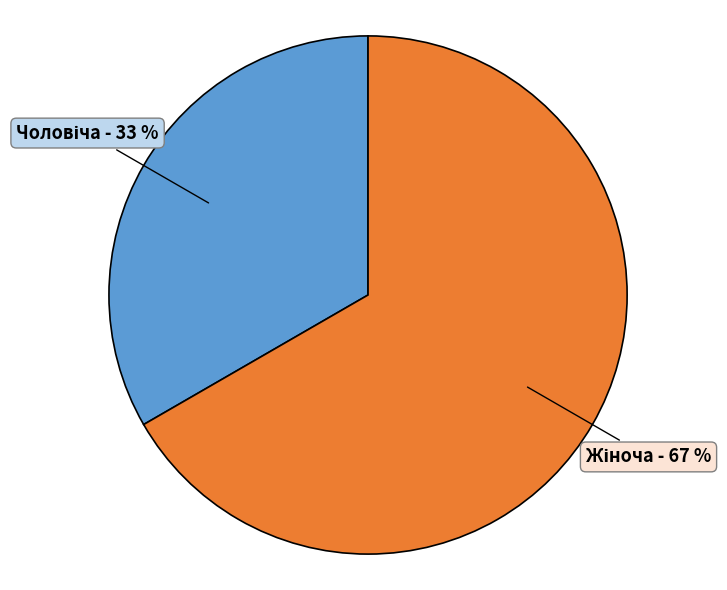

Is there a majority slice in this chart?

Yes